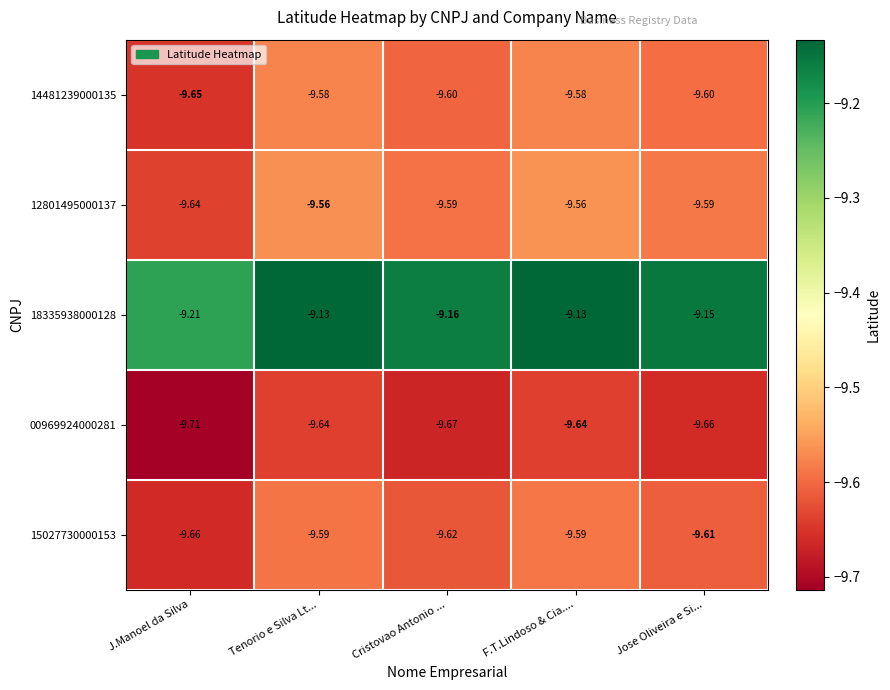

List the series in order of their peak value, lowest first.

00969924000281, 15027730000153, 14481239000135, 12801495000137, 18335938000128